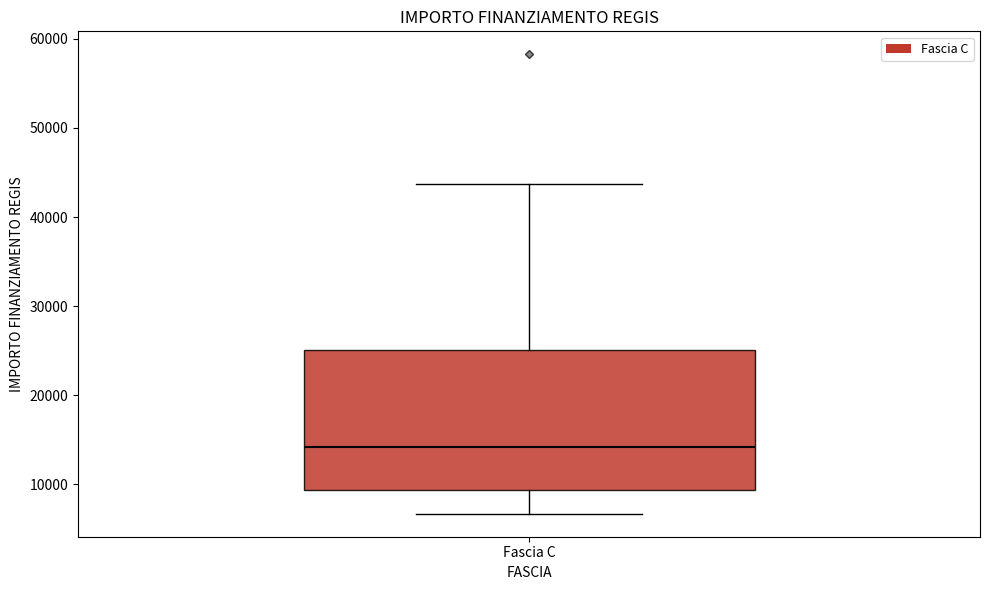

Read this box plot against the y-axis: the position of the median line, the range covered by the box, and the ends of both whiskers. The values are not printed on the chart, so give them approximately, as read against the axis.

median 14000, box 9000 to 25000, whiskers 7000 to 44000